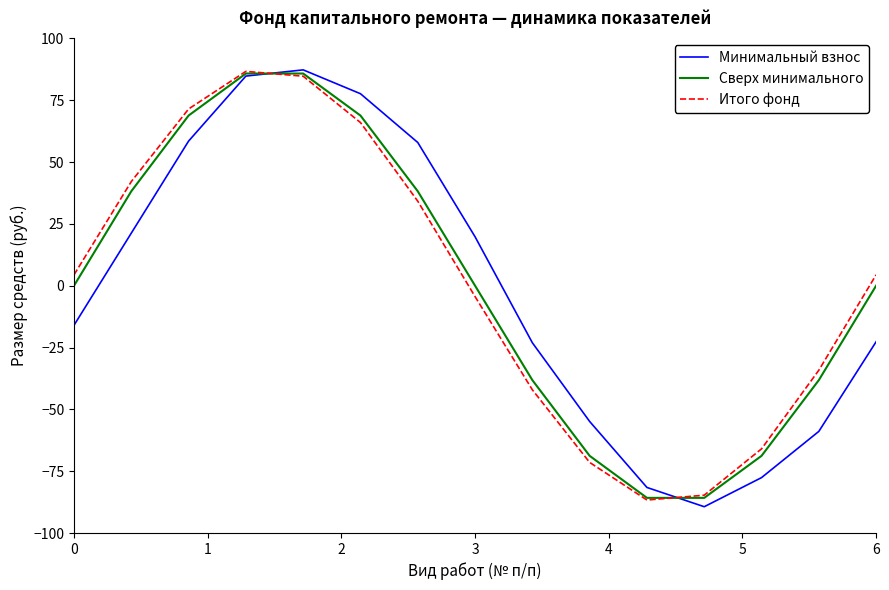

Which series has the largest range (max minus min)?

Минимальный взнос